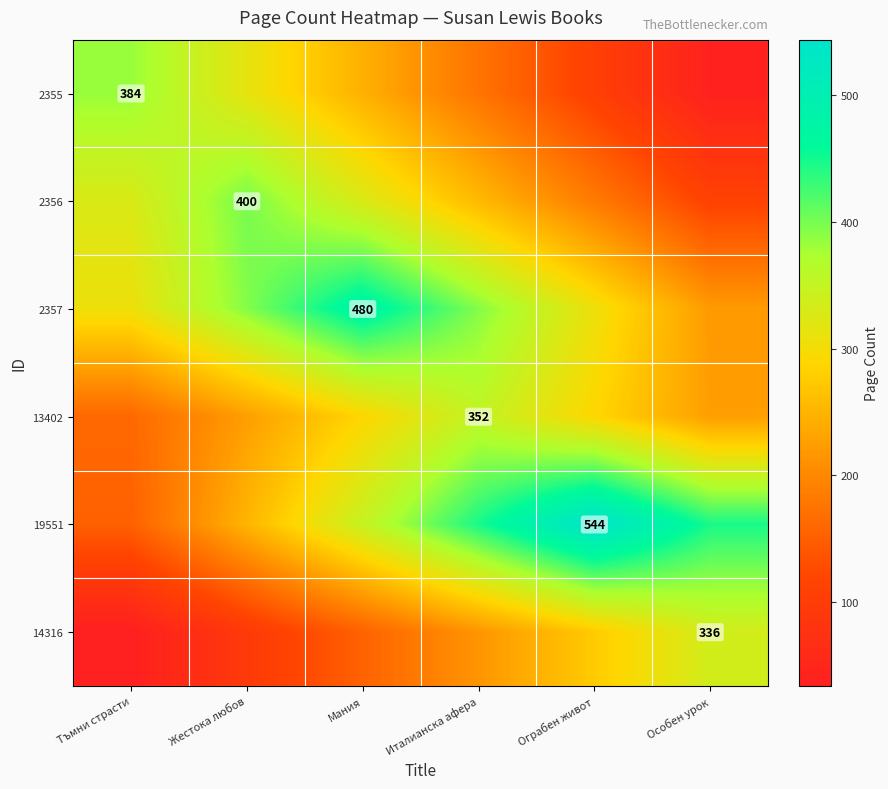

What is the approximate value of 13402 at Тъмни страсти?

161.9